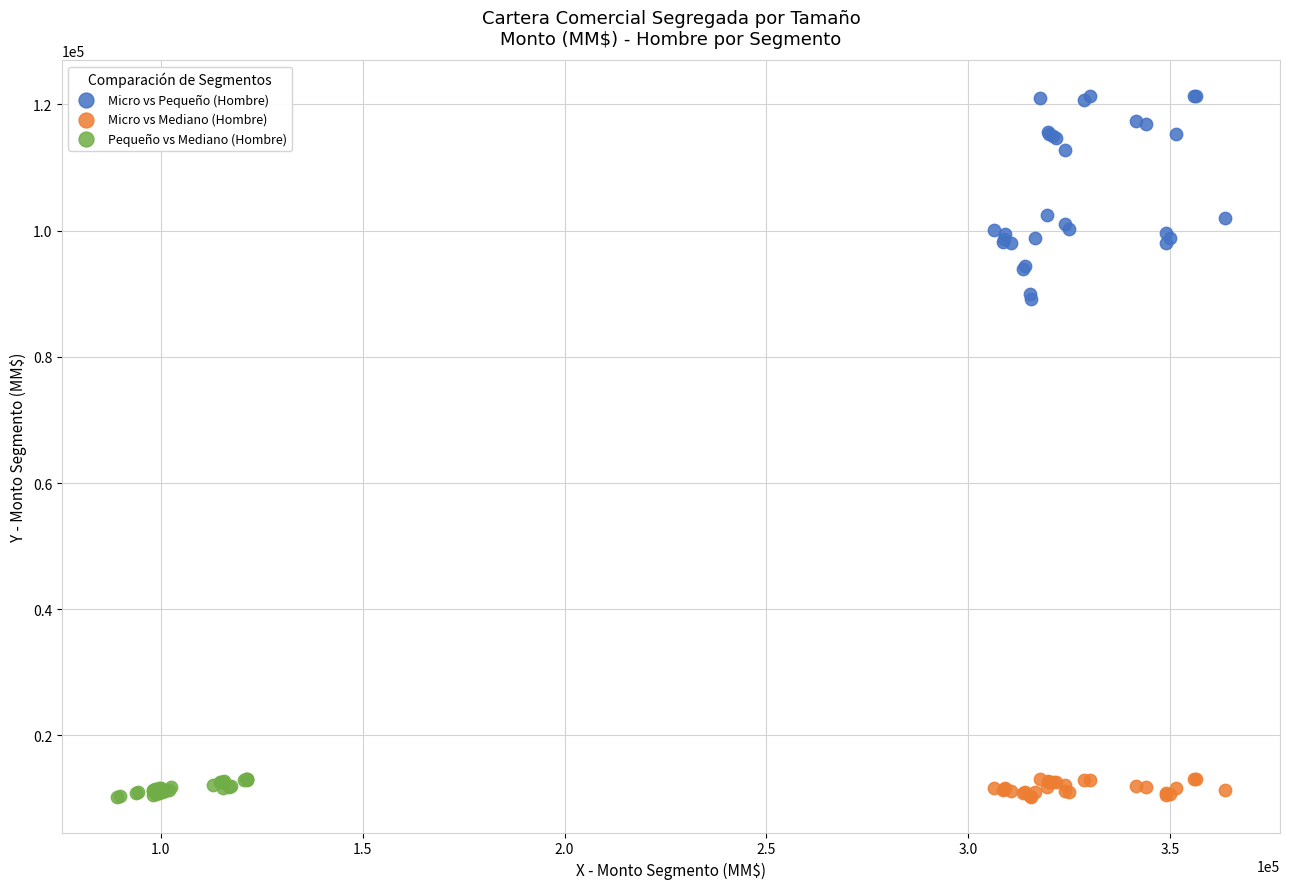

Which series reaches the maximum Y coordinate?

Micro vs Pequeño (Hombre)